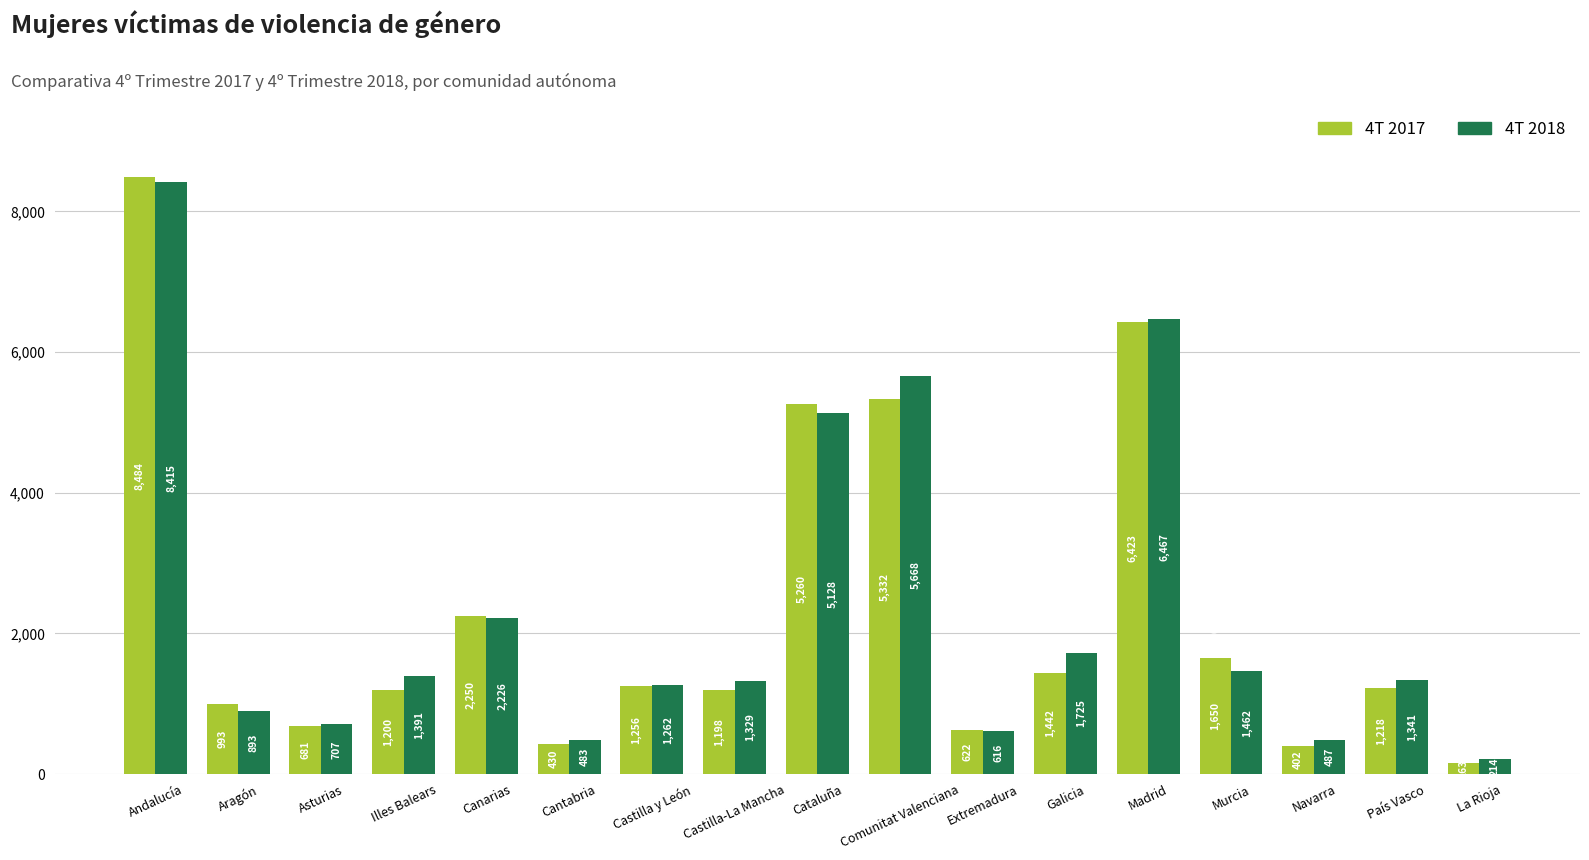

What is the total value across all series at Asturias?

1388